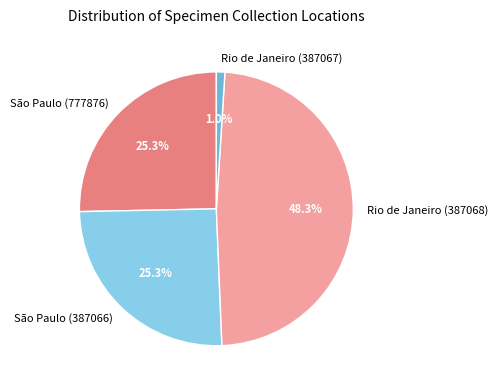

What percentage do São Paulo (777876) and Rio de Janeiro (387067) together represent?

26.3%